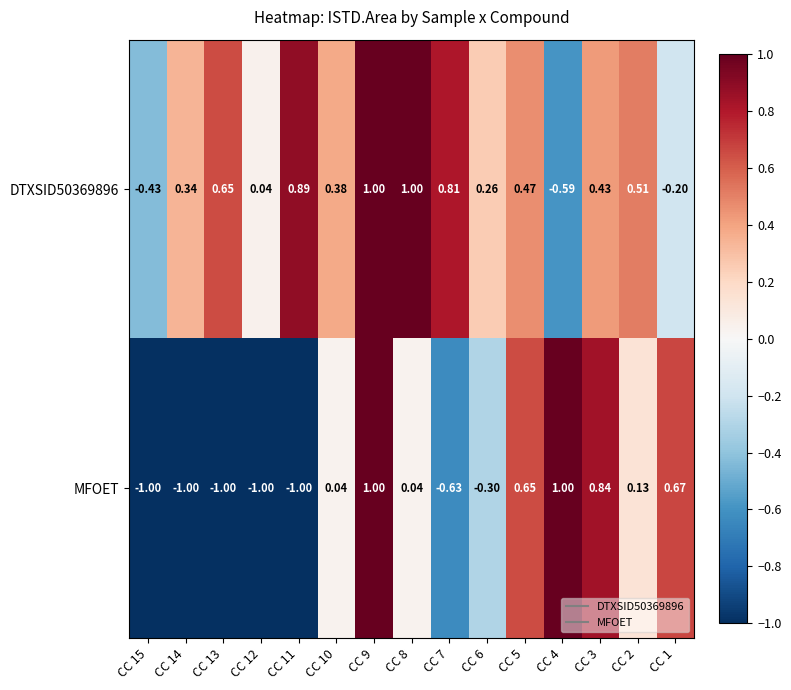

Which series has the largest range (max minus min)?

MFOET